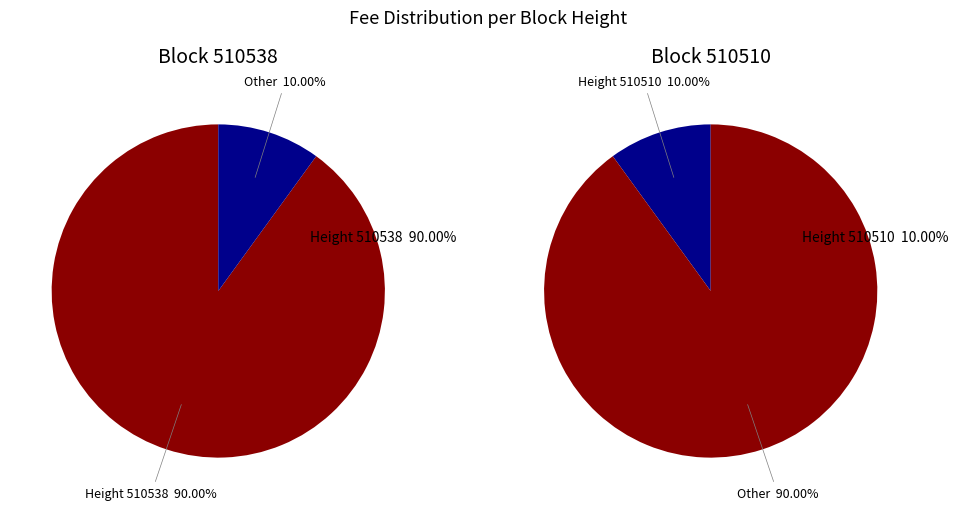

Which category accounts for the majority?

510538